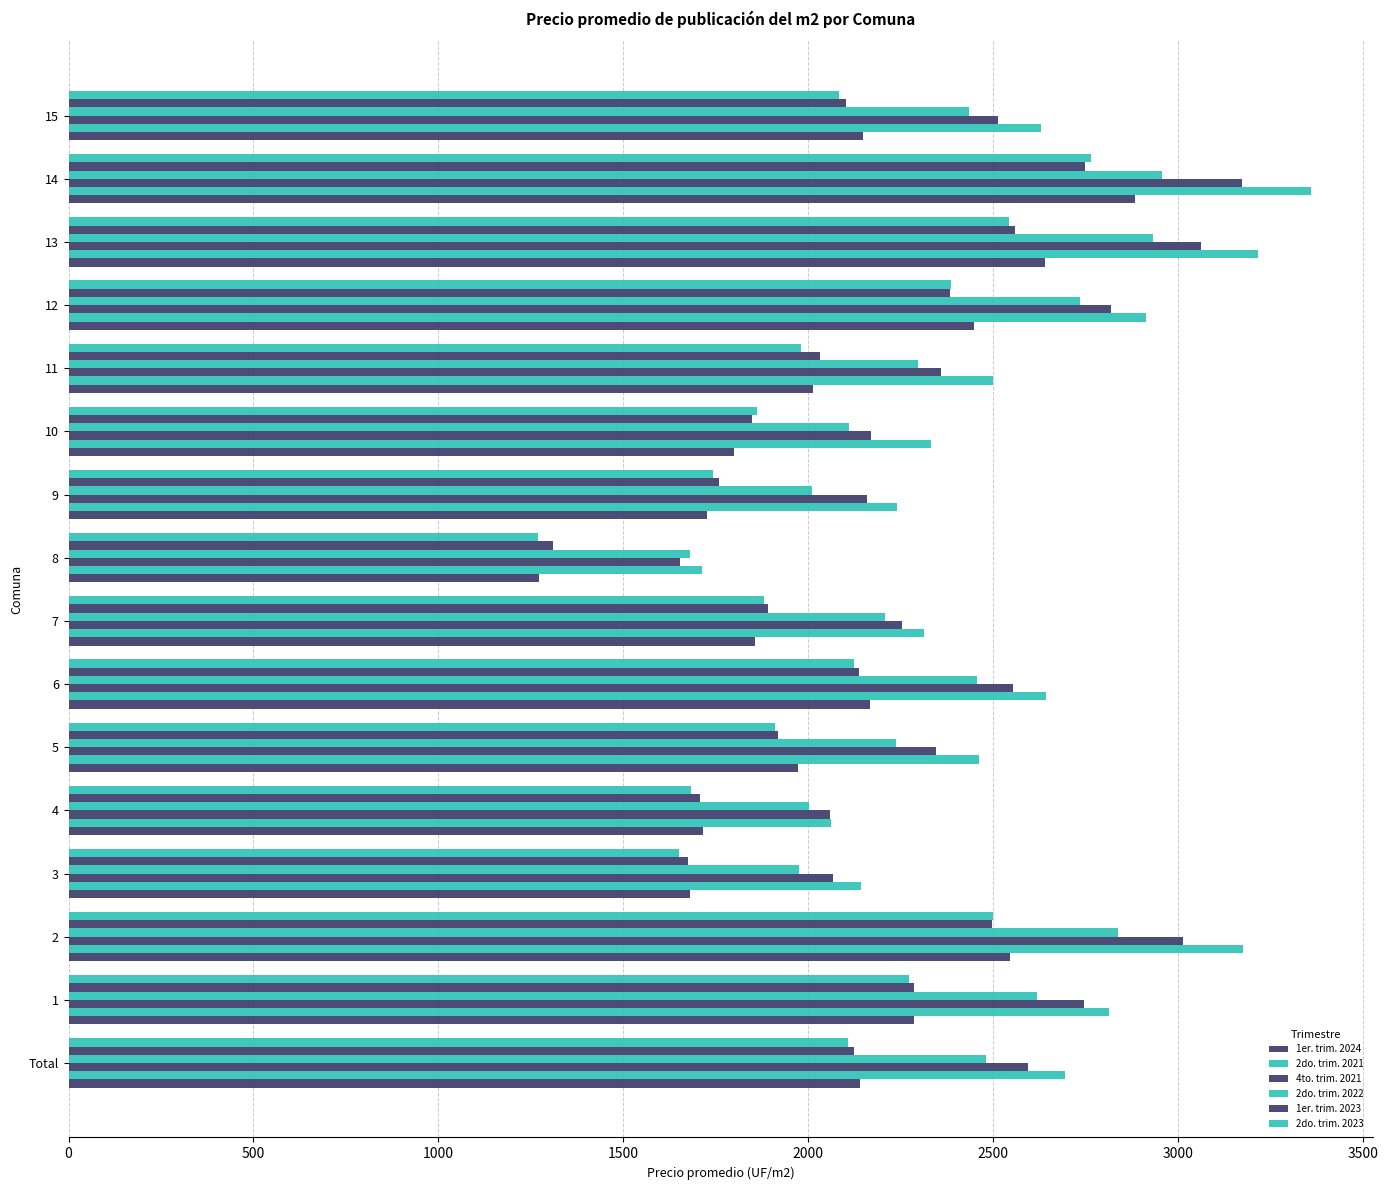

How many data points in 1er. trim. 2024 are above 2140?

8